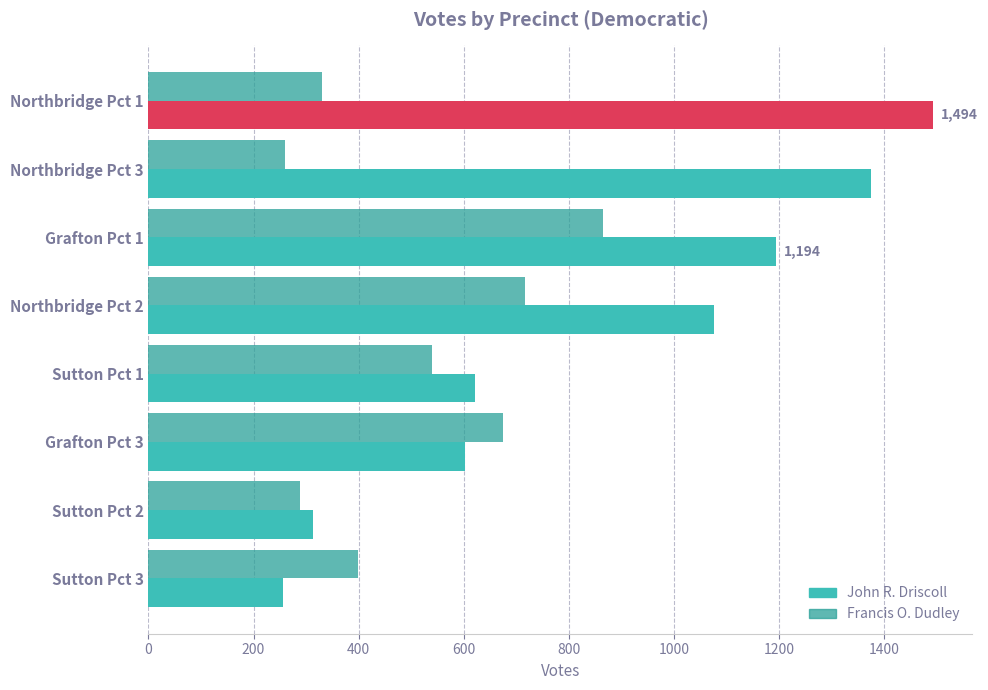

Which series has the widest spread of values?

John R. Driscoll